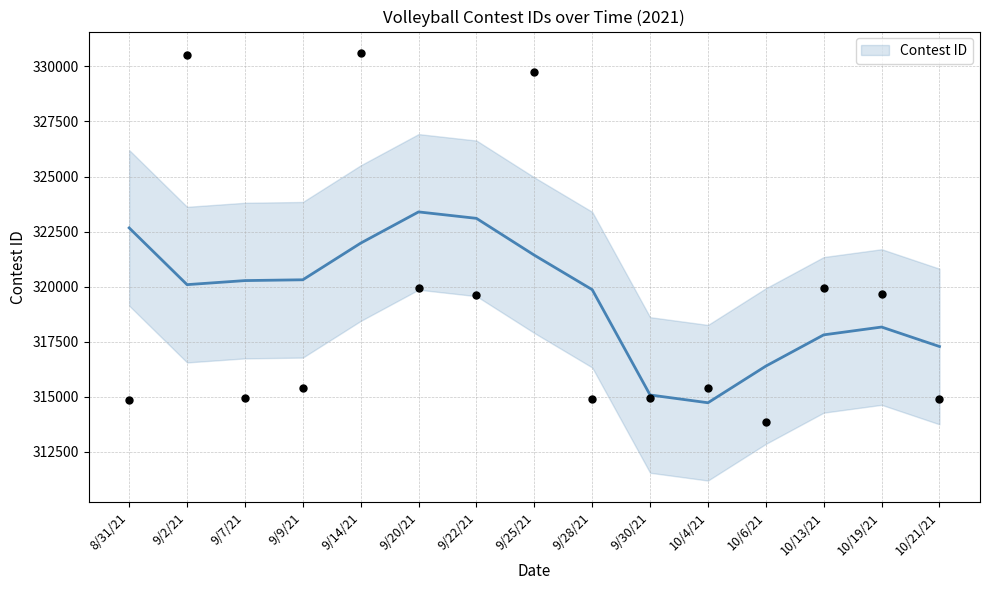

Approximately how many times larger is the value at 9/28/21 compared to 9/9/21?

1.0